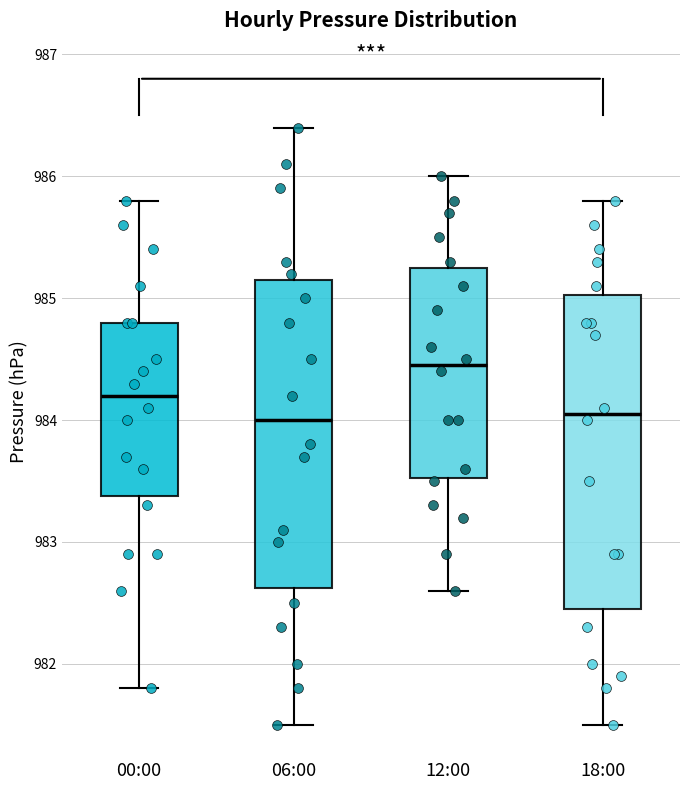

Reading left to right, transcribe this box plot: for each box, give where its median line is, the range the box spans, and where its two whiskers end, as read against the y-axis. The values are not printed on the chart, so give them approximately, as read against the axis.

00:00: median 984.2, box 983.4 to 984.8, whiskers 981.8 to 985.8
06:00: median 984.0, box 982.6 to 985.2, whiskers 981.5 to 986.4
12:00: median 984.5, box 983.5 to 985.3, whiskers 982.6 to 986.0
18:00: median 984.1, box 982.5 to 985.0, whiskers 981.5 to 985.8